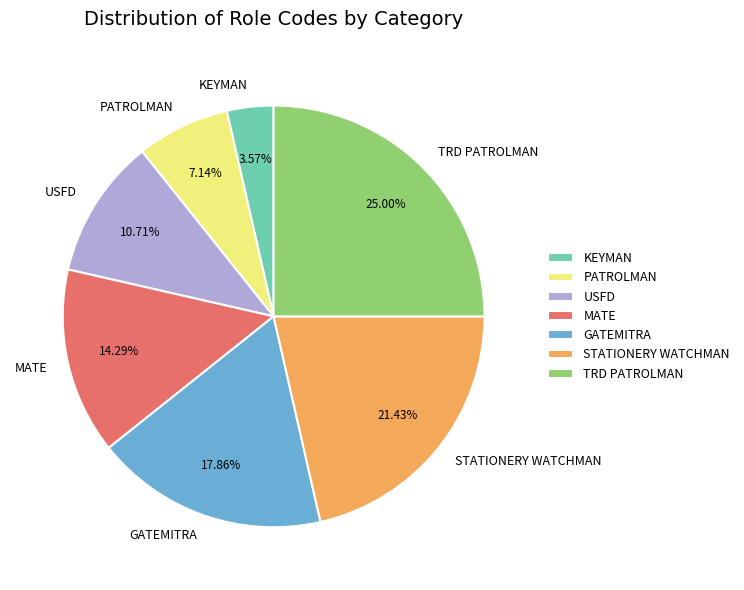

To the nearest percent, what is the difference between the GATEMITRA and PATROLMAN slice percentages?

11%